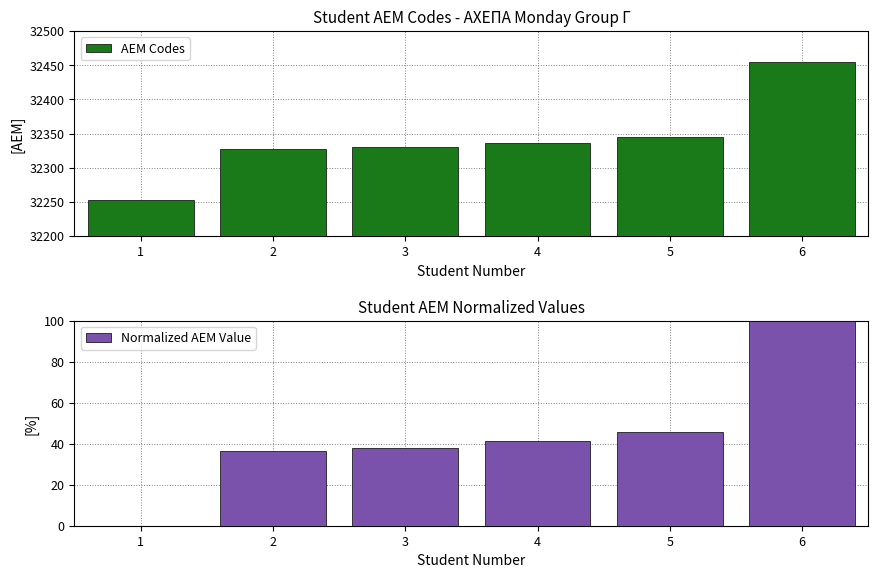

Which category has the lowest value in the Normalized AEM Value series?

1